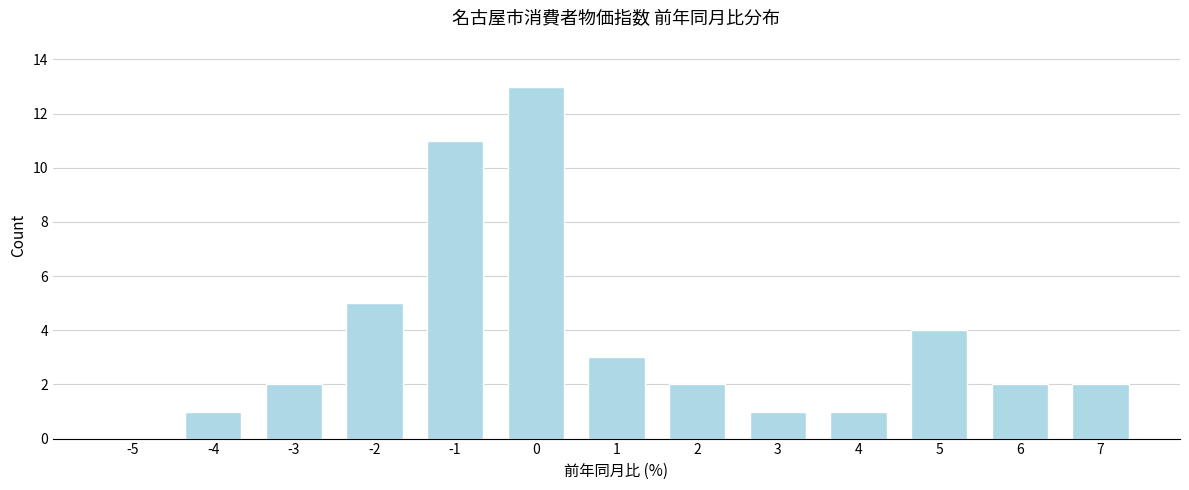

Reading left to right, extract all data points from this chart.

-5=0	-4=1	-3=2	-2=5	-1=11	0=13	1=3	2=2	3=1	4=1	5=4	6=2	7=2